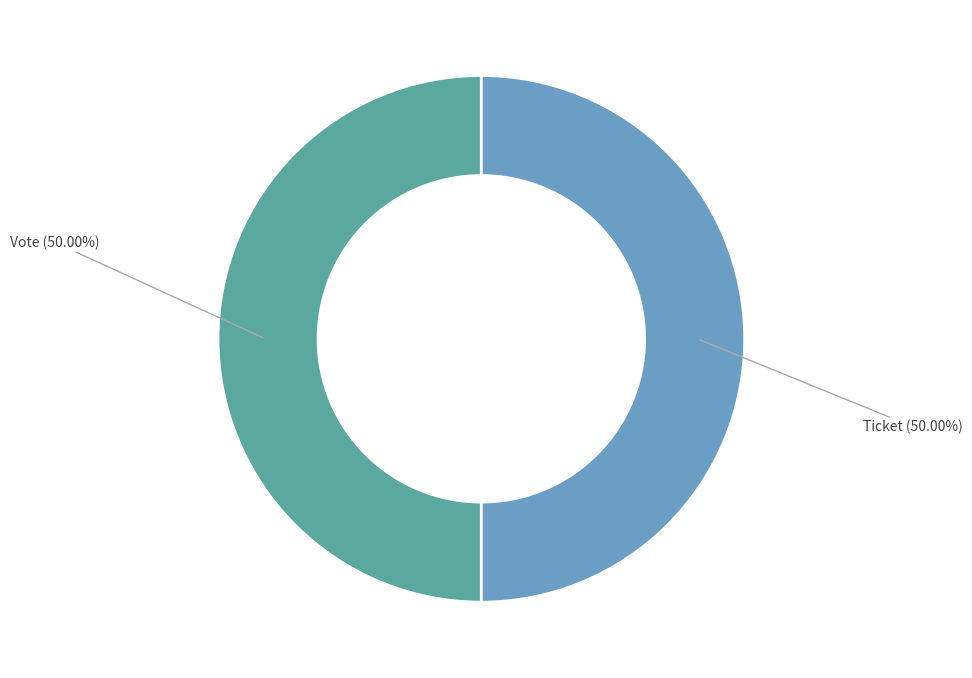

What is the total percentage of Vote and Ticket?

100.0%